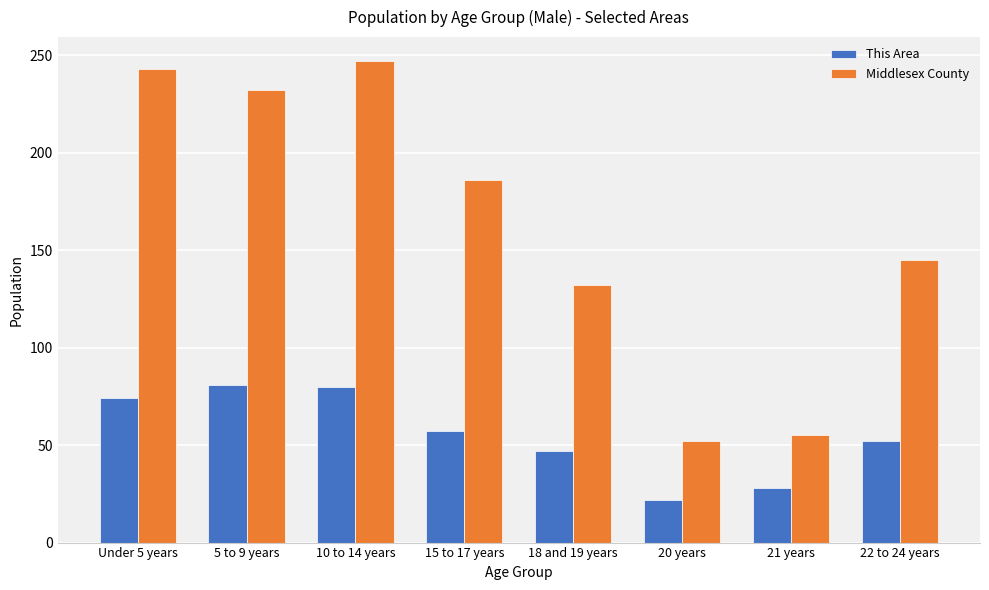

True or false: Middlesex County has a value of 186 at 15 to 17 years.

True